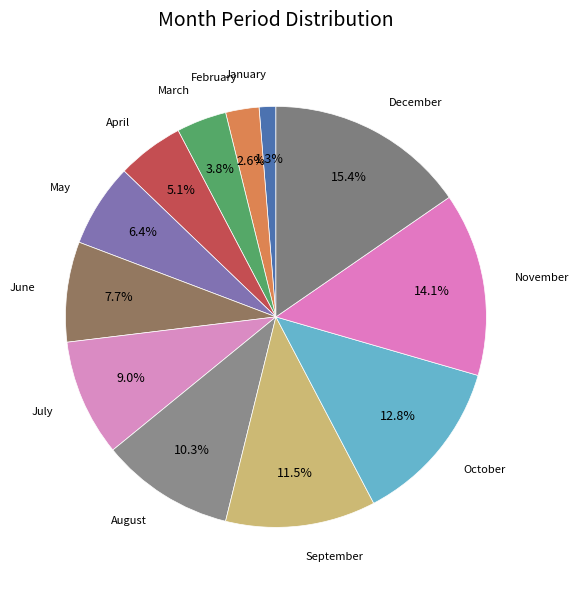

Does January represent more than half of the total?

No